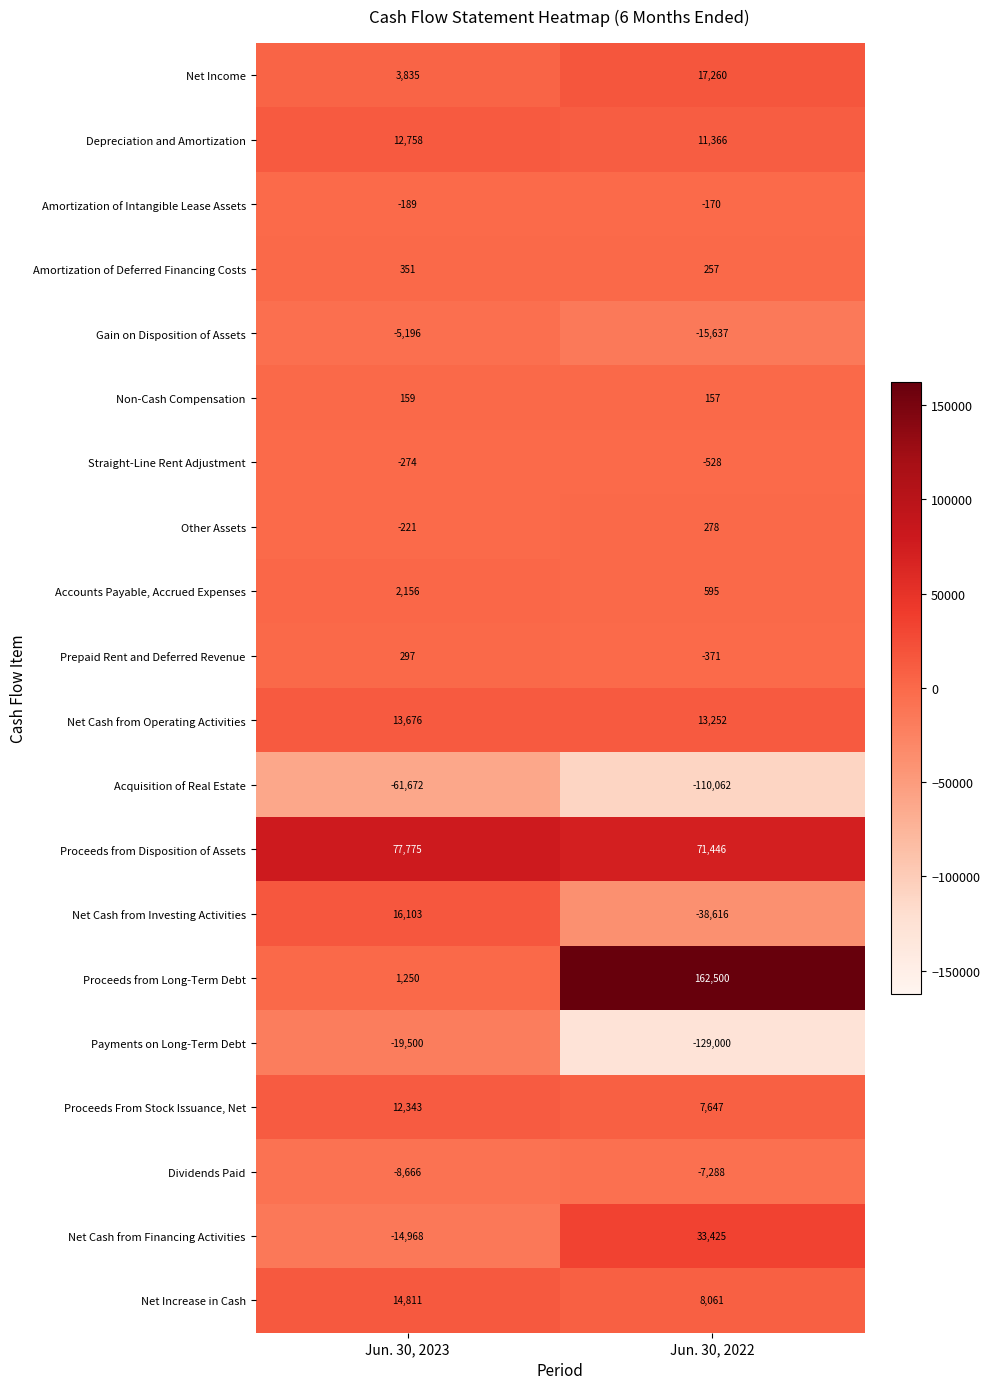

True or false: Depreciation and Amortization has a value of 11366 at Jun. 30, 2022.

True